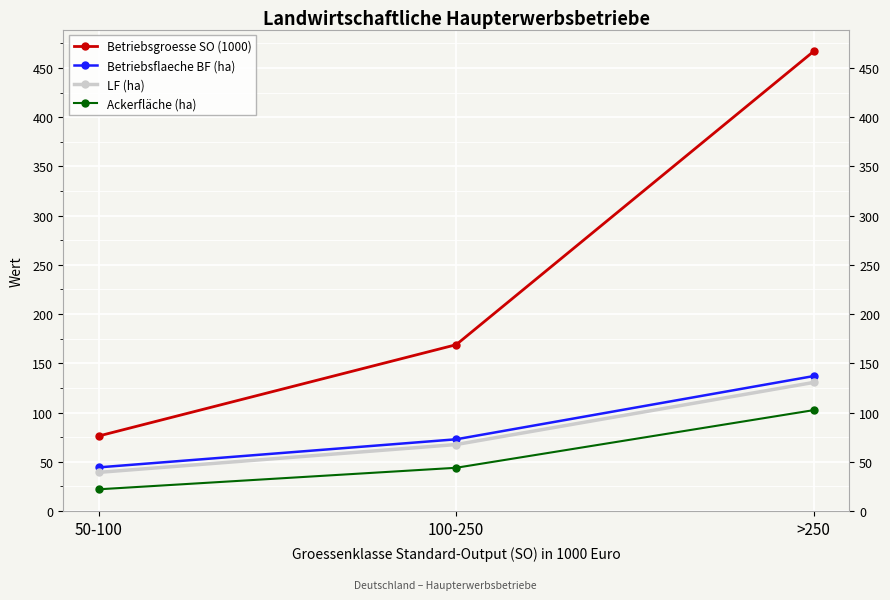

At which category does the chart reach its minimum across all series?

50-100